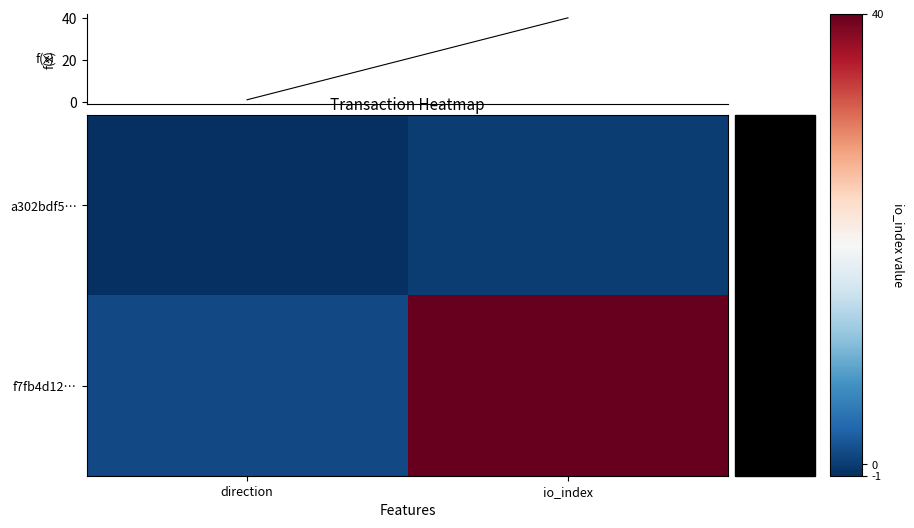

Which has a higher value, direction or io_index?

io_index